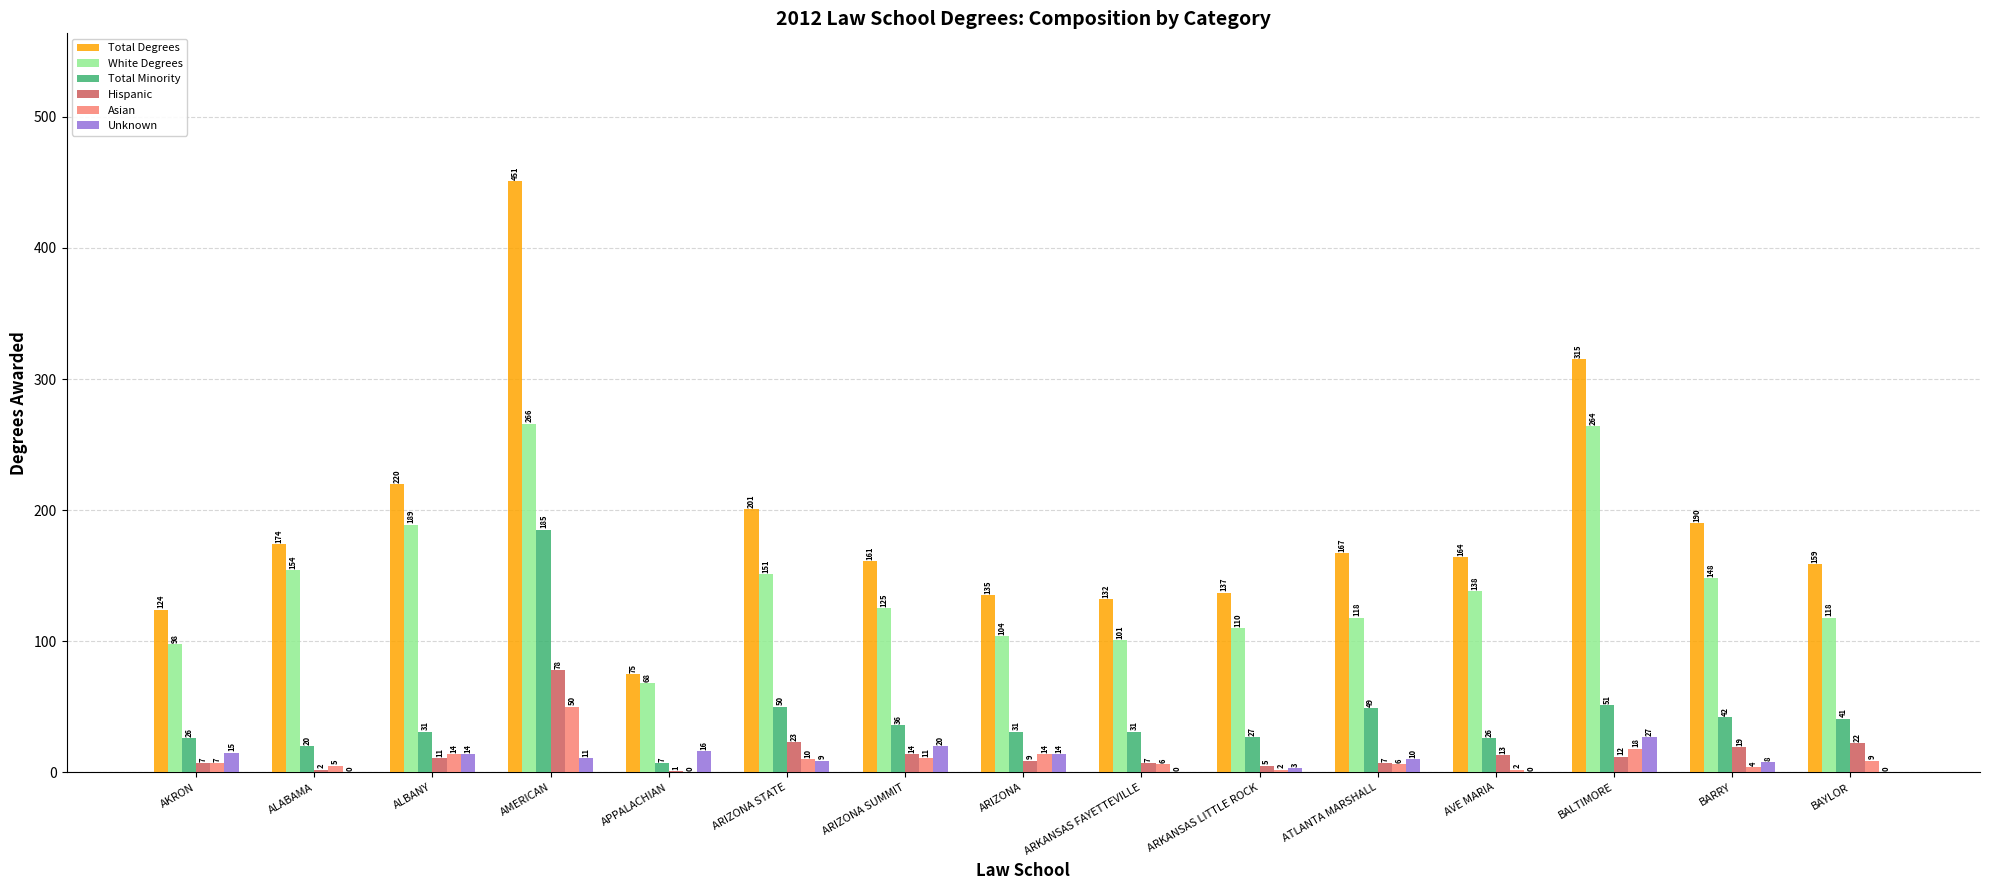

Which series has the largest total across all categories?

Total Degrees